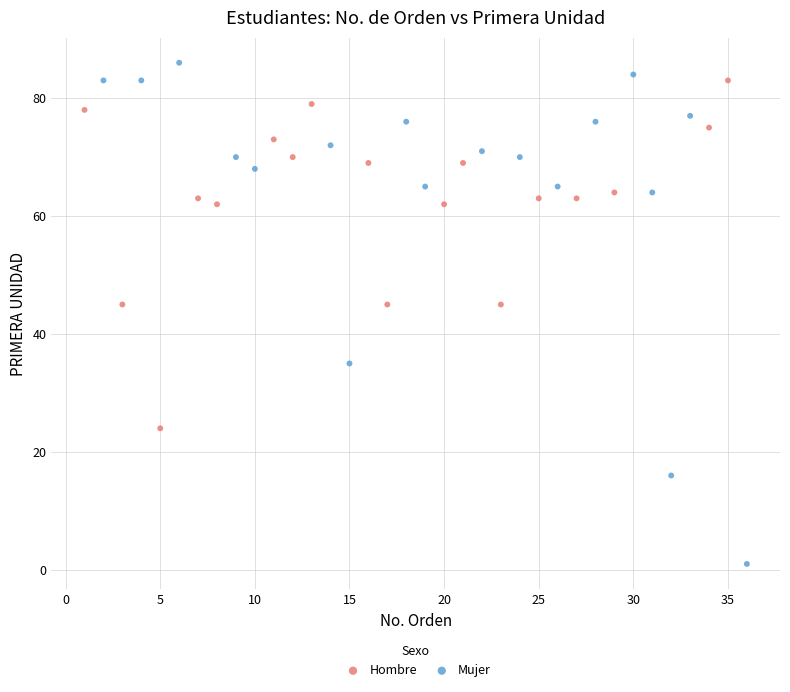

Which series reaches the maximum Y coordinate?

Mujer